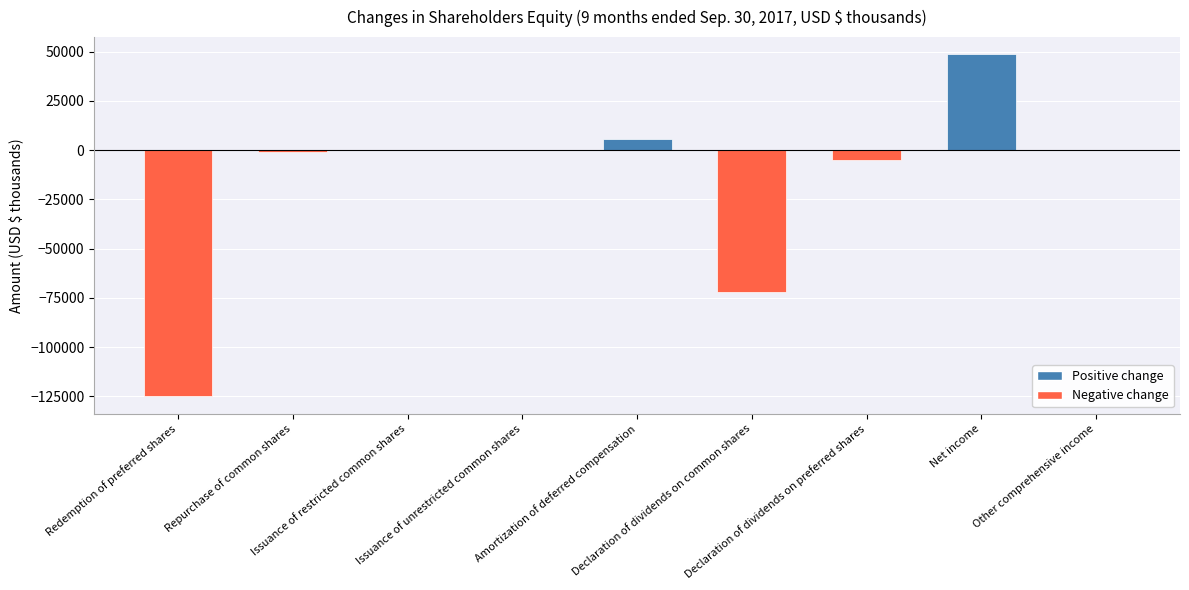

What is the sum of all values?

-148730